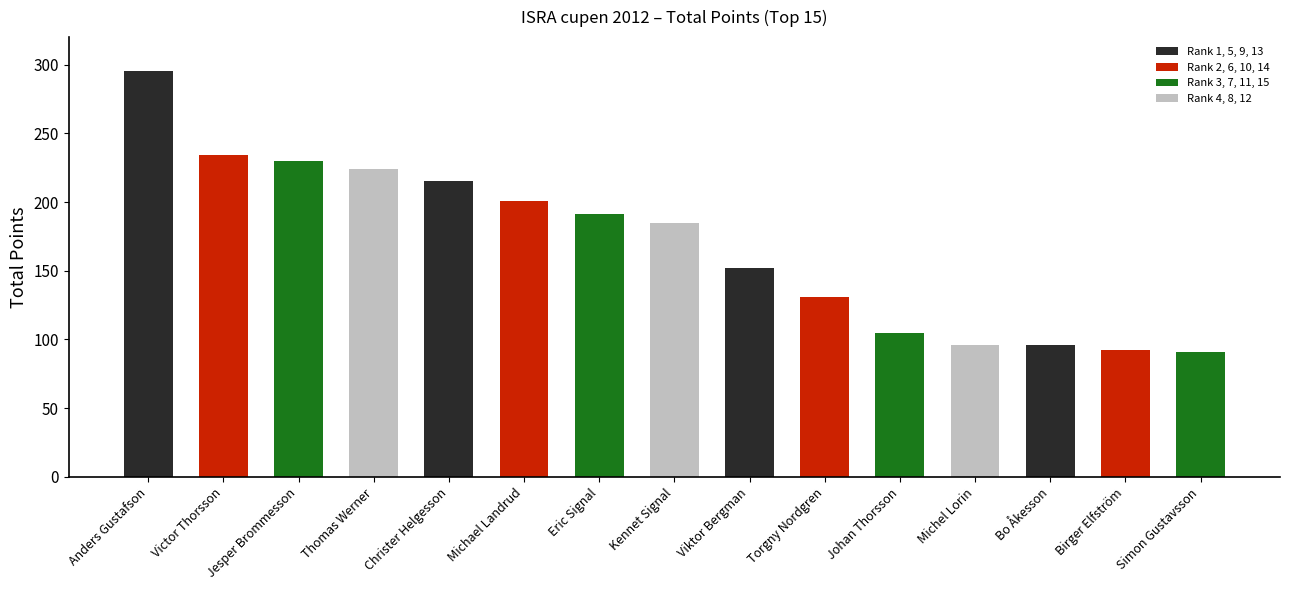

The value at Michel Lorin is 96. True or false?

True